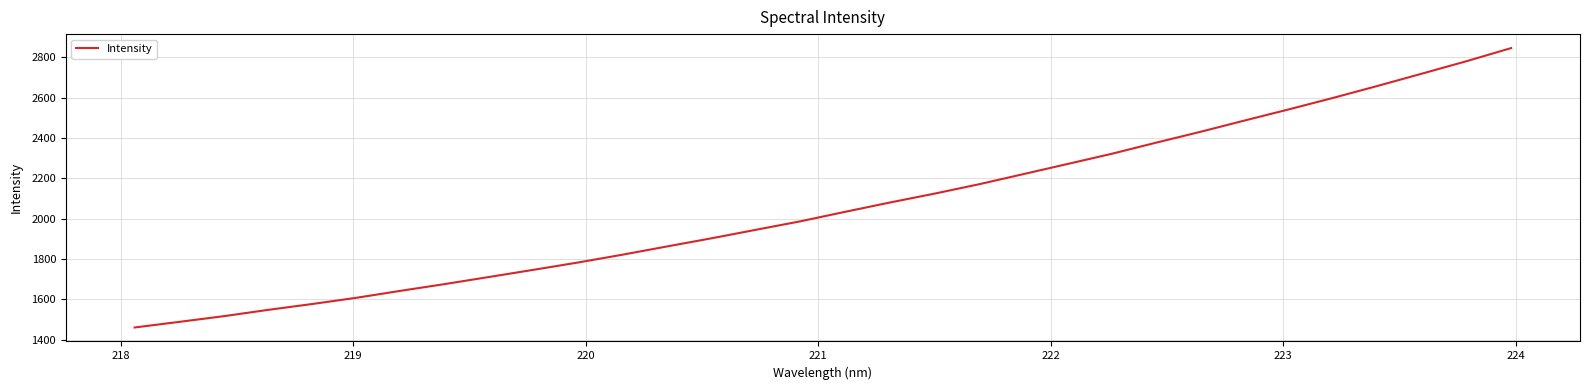

Does the chart display data point markers on the line(s)?

No